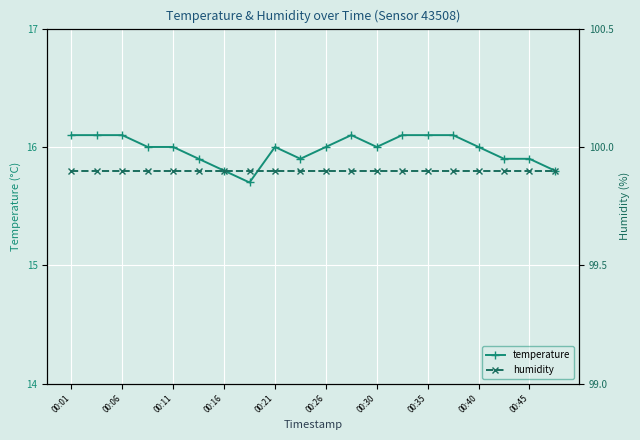

Is it true that humidity equals 21.7 at 00:01?

False